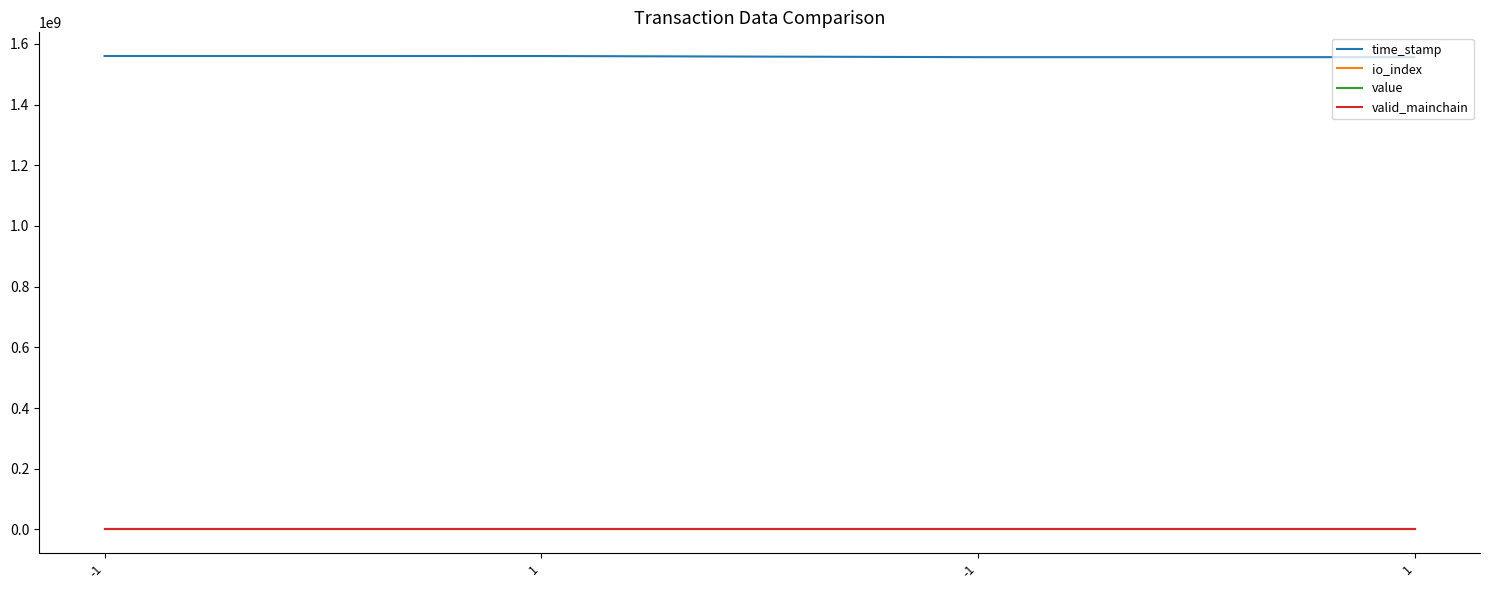

What are all the series names shown in the legend?

time_stamp, io_index, value, valid_mainchain